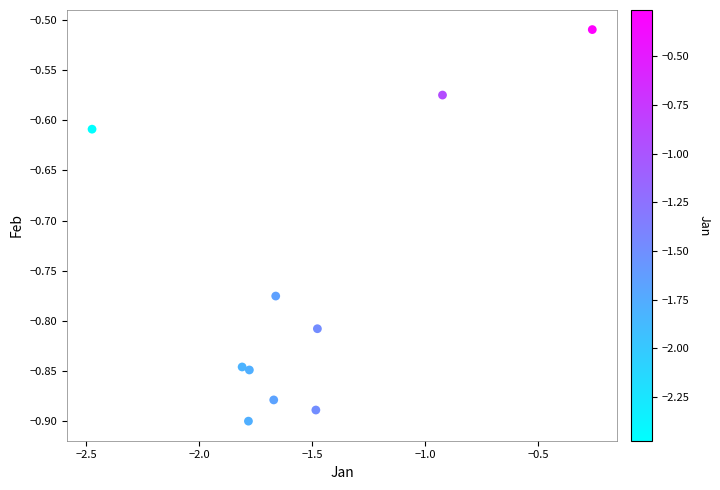

What is the average X value?

-1.5